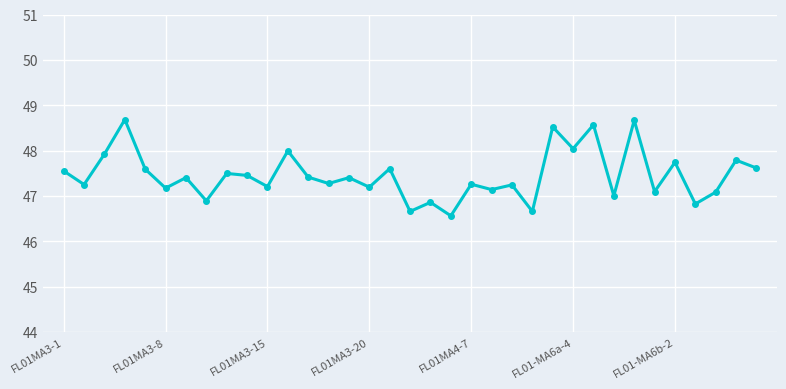

What is the sum of all values?

1660.8